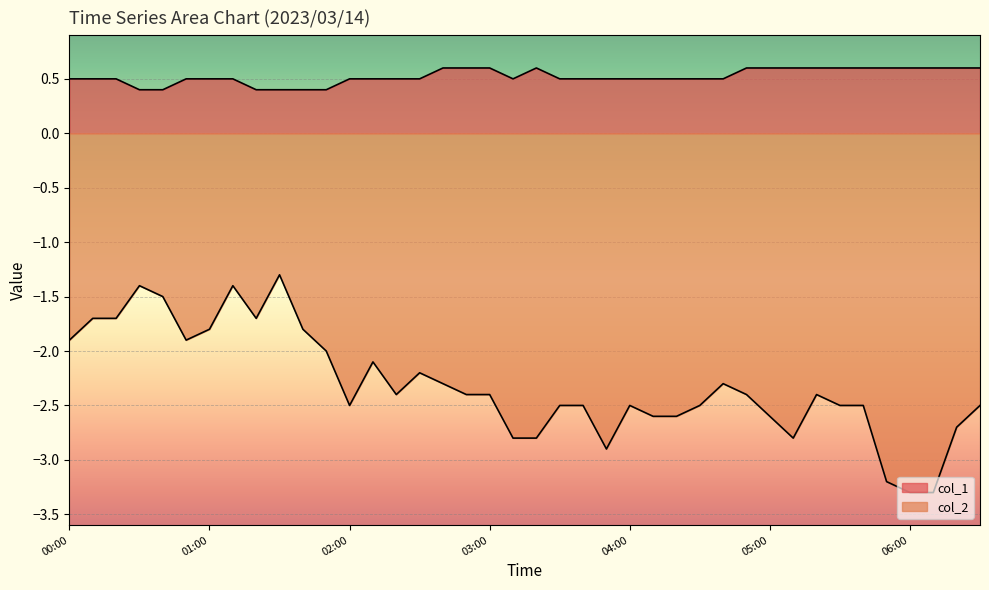

True or false: col_1 has more than 0 points higher than both neighbors.

True